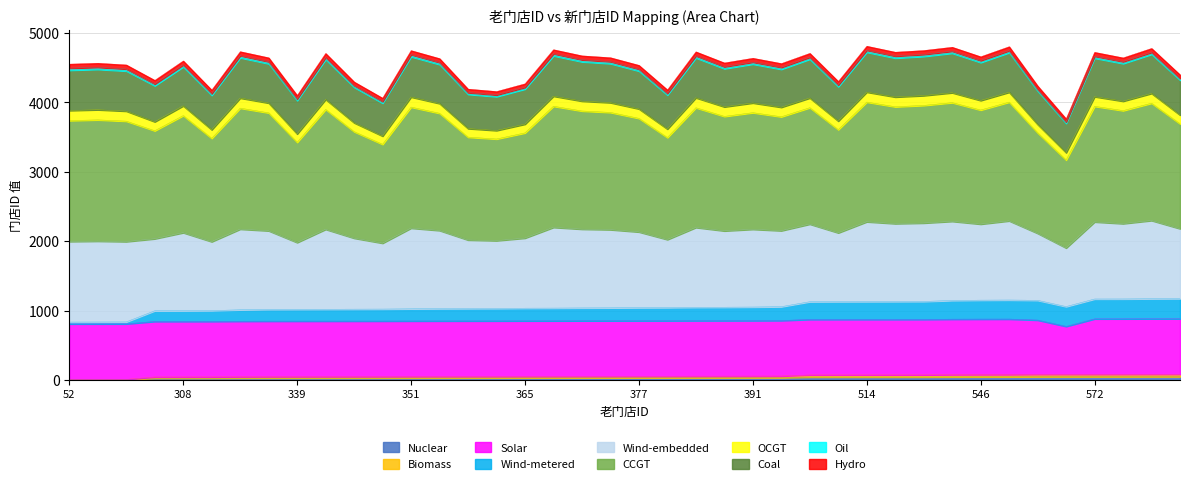

True or false: the data has more than 2 interior local peaks.

False